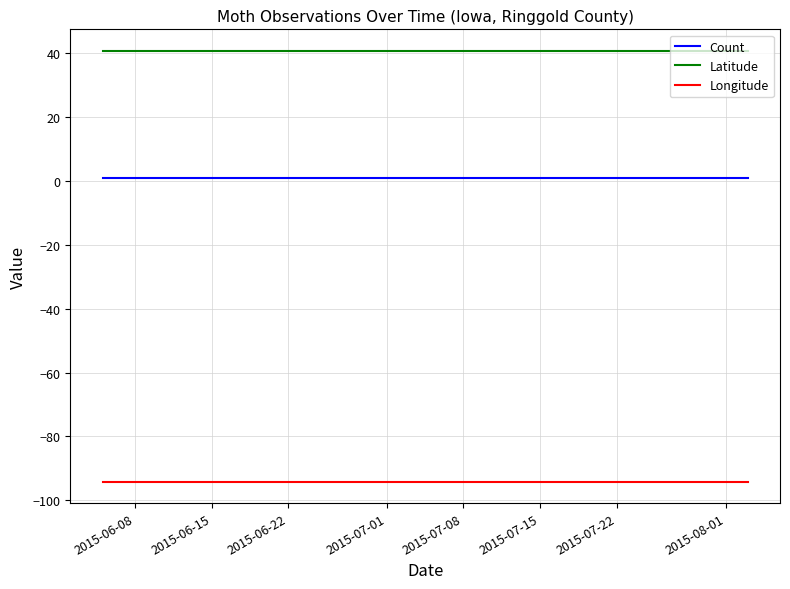

At how many categories does at least one series exceed 11?

3